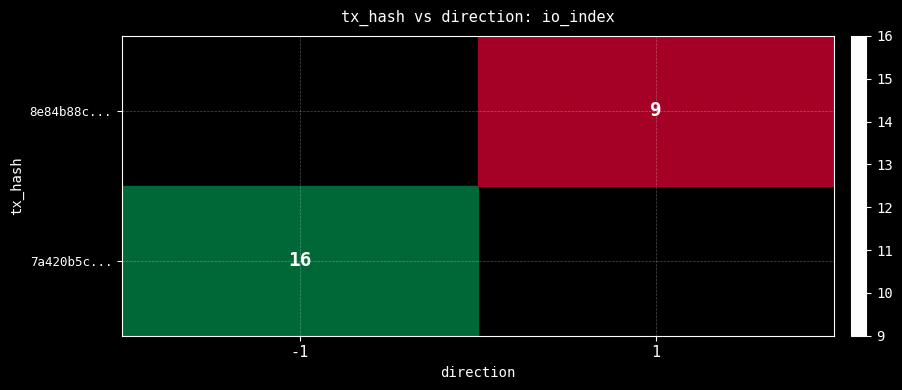

The 7a420b5c... series shows 16 at -1. True or false?

True